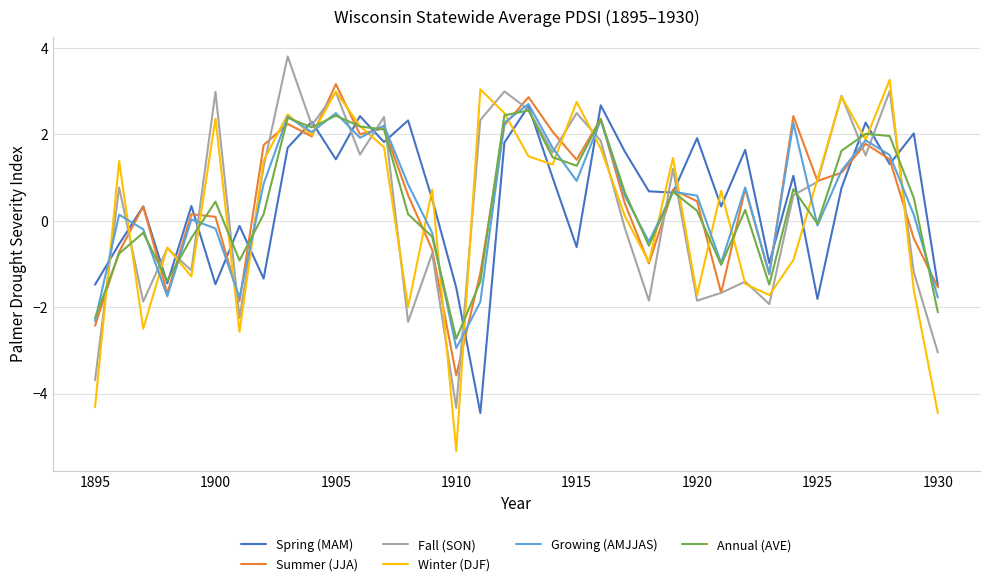

How many distinct data groups are displayed?

6